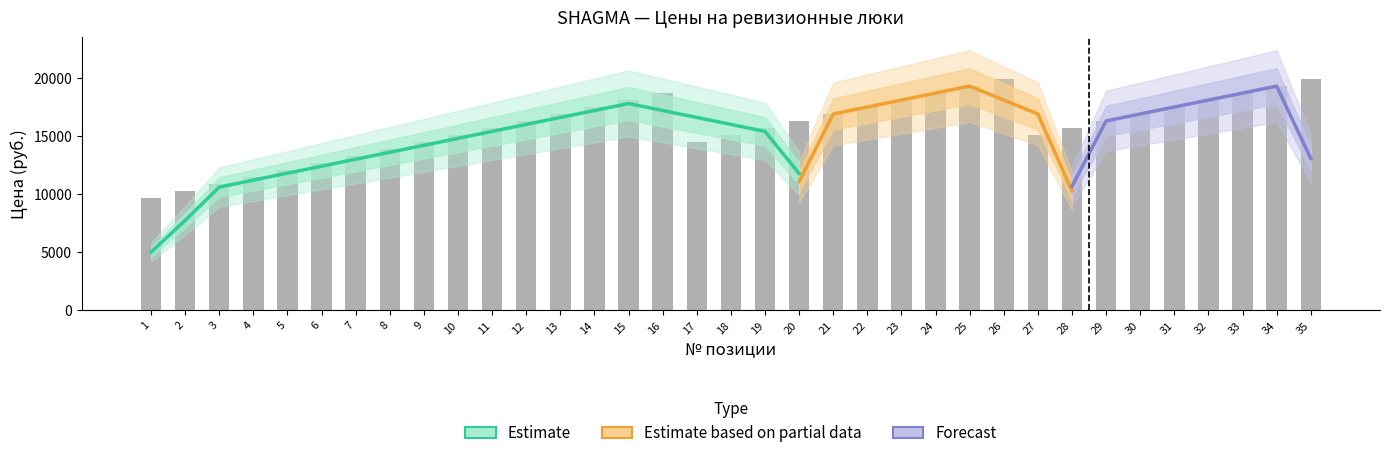

Is it true that the value at 30 is 16900?

True